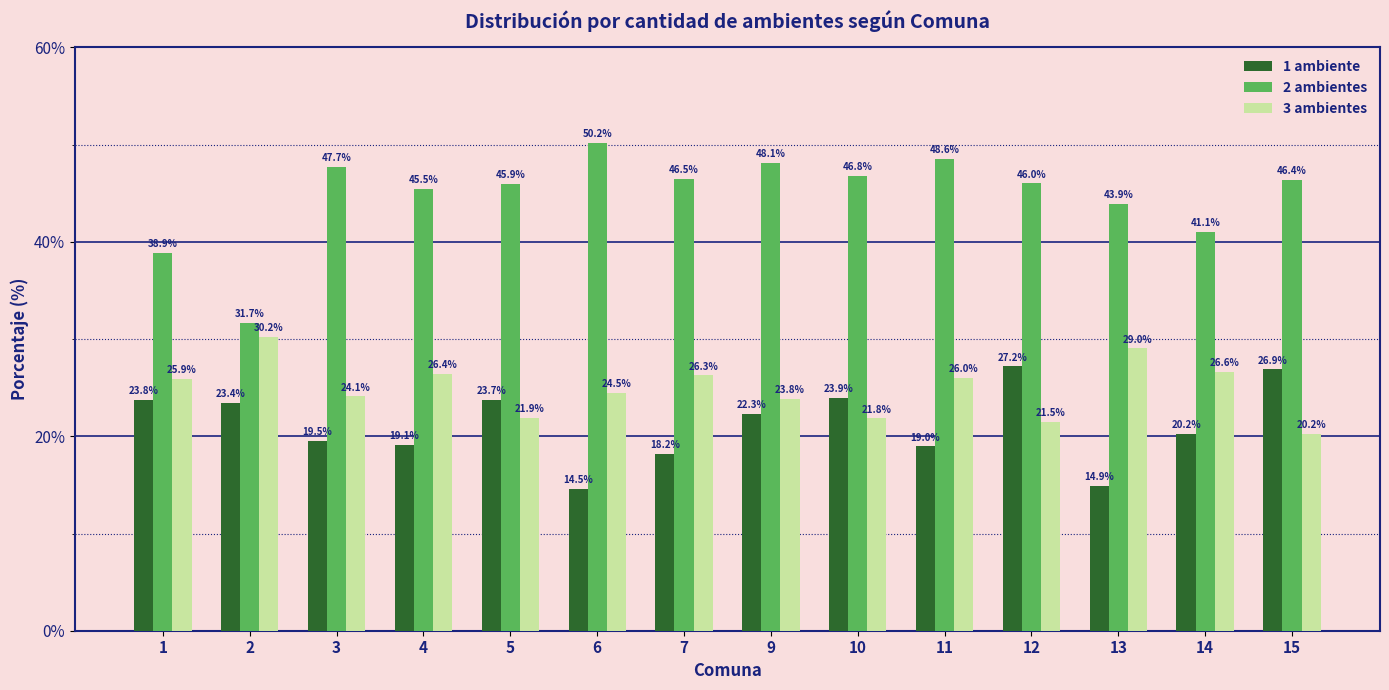

At which category does the chart reach its peak across all series?

6